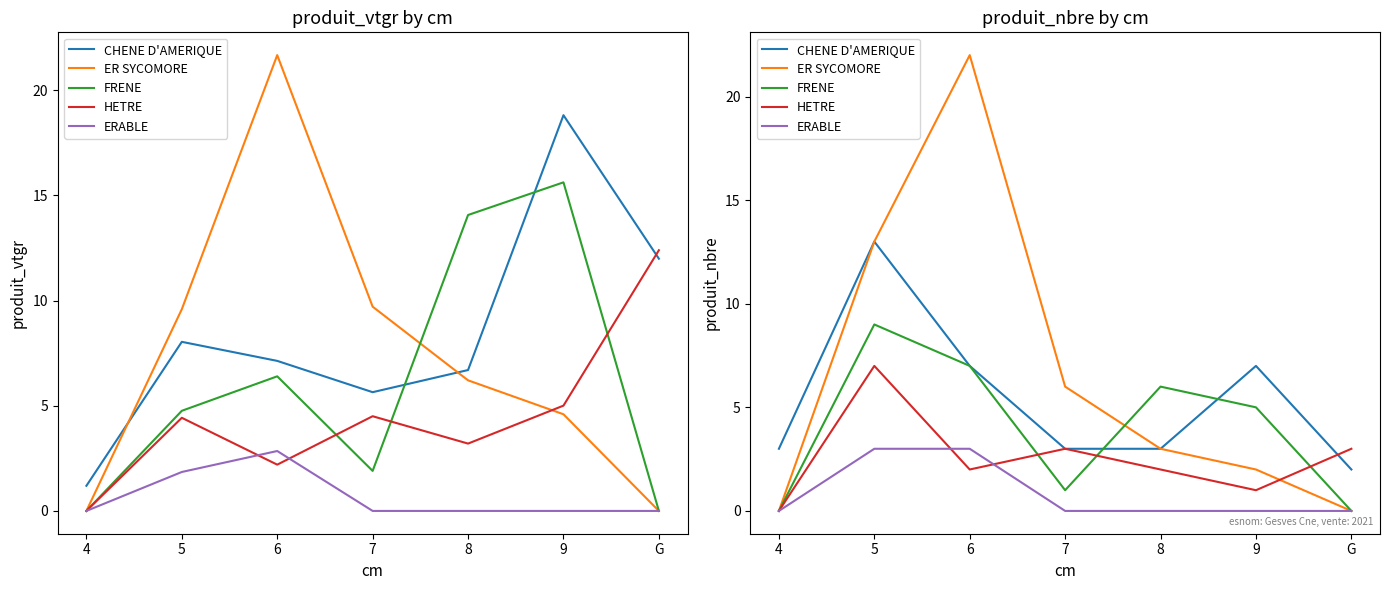

What is the total value across all series at 9?

15